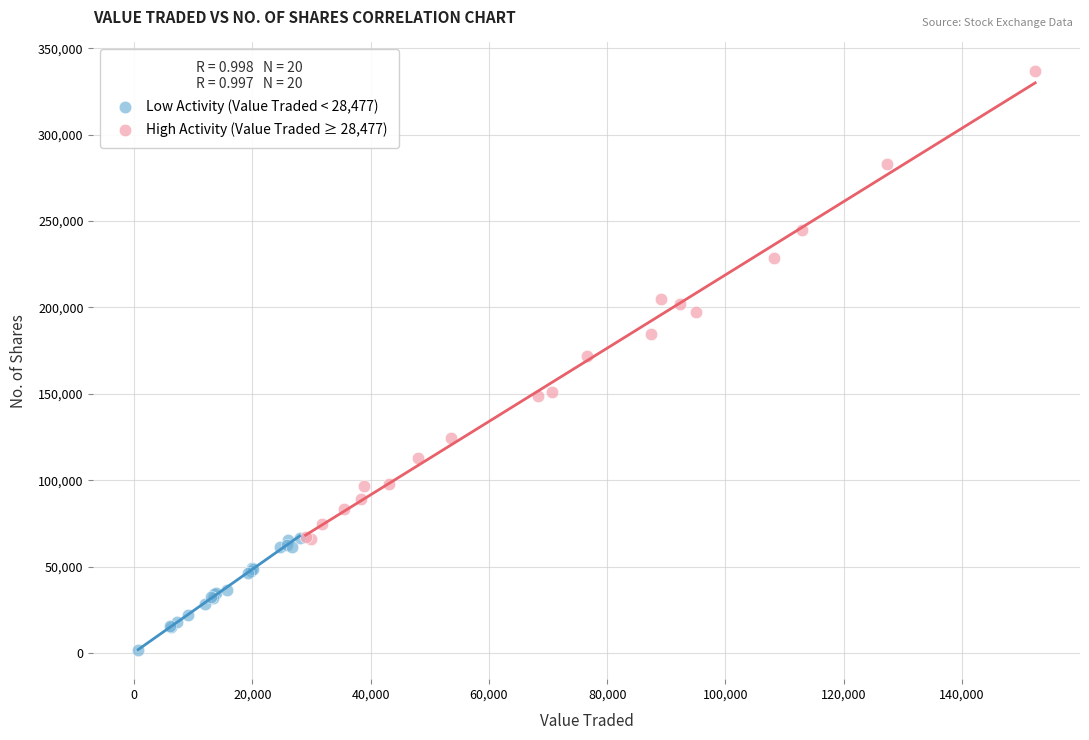

Which series contains the highest Y value?

High Activity (Value Traded ≥ 28,477)